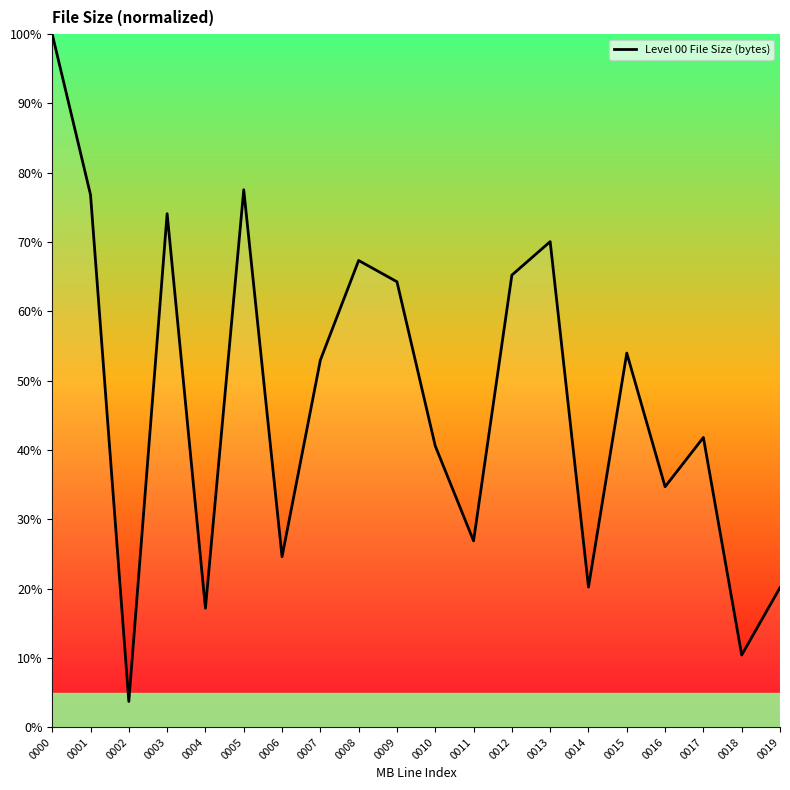

What is the ratio of the value at 0006 to the value at 0000?

0.2